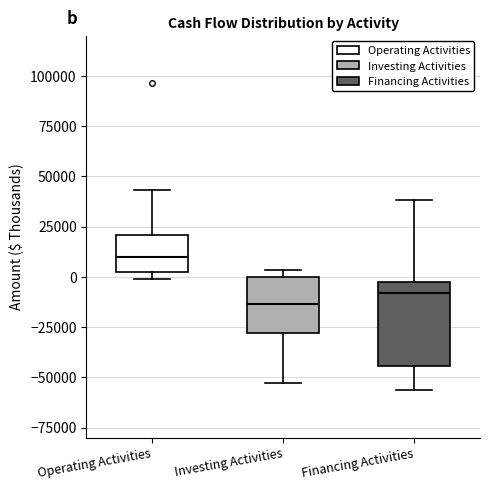

Reading left to right, transcribe this box plot: for each box, give where its median line is, the range the box spans, and where its two whiskers end, as read against the y-axis. The values are not printed on the chart, so give them approximately, as read against the axis.

Operating Activities: median 10000, box 5000 to 20000, whiskers 0 to 45000
Investing Activities: median -15000, box -30000 to 0, whiskers -55000 to 5000
Financing Activities: median -10000, box -45000 to -5000, whiskers -55000 to 40000